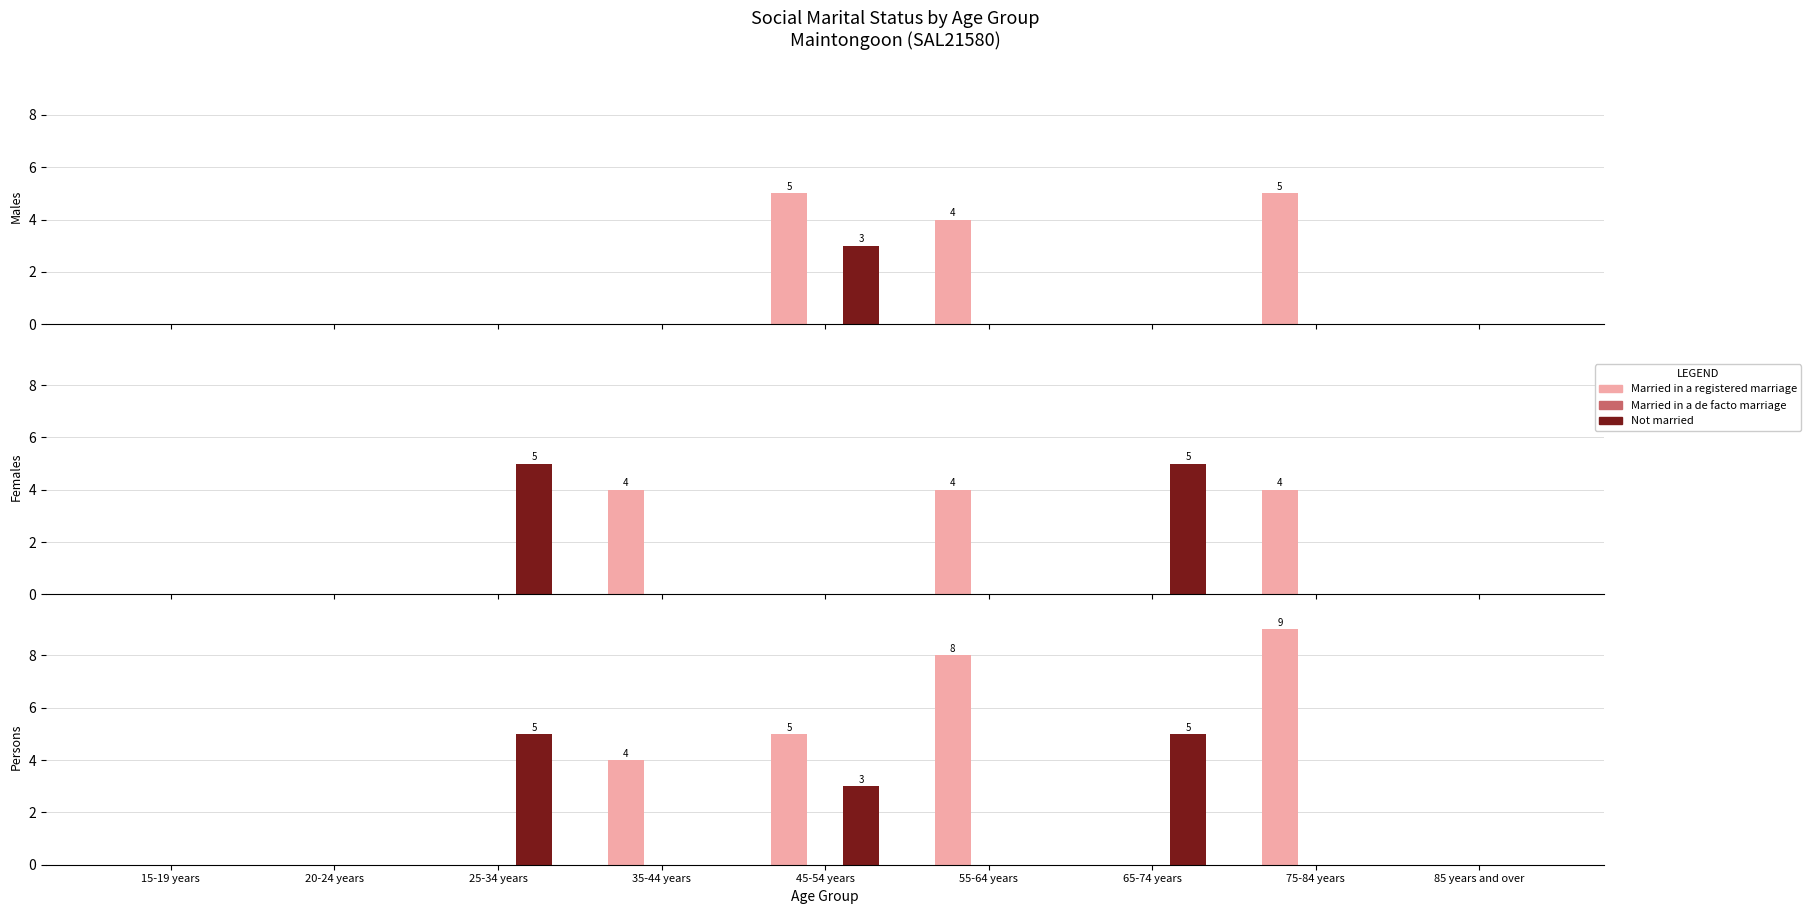

How many distinct data groups are displayed?

3